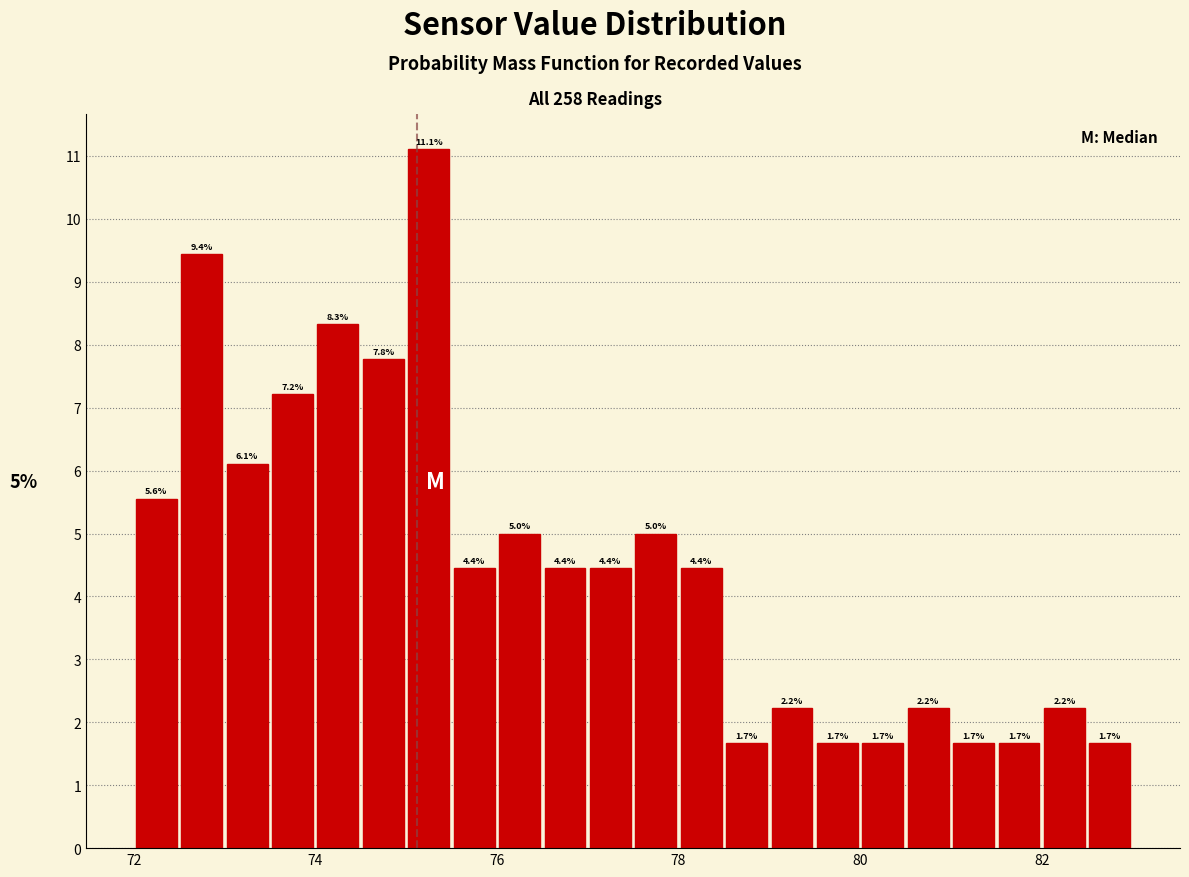

Around what value on the x-axis is the tallest bar? Give the approximate position of its centre, as read against the axis.

75.2